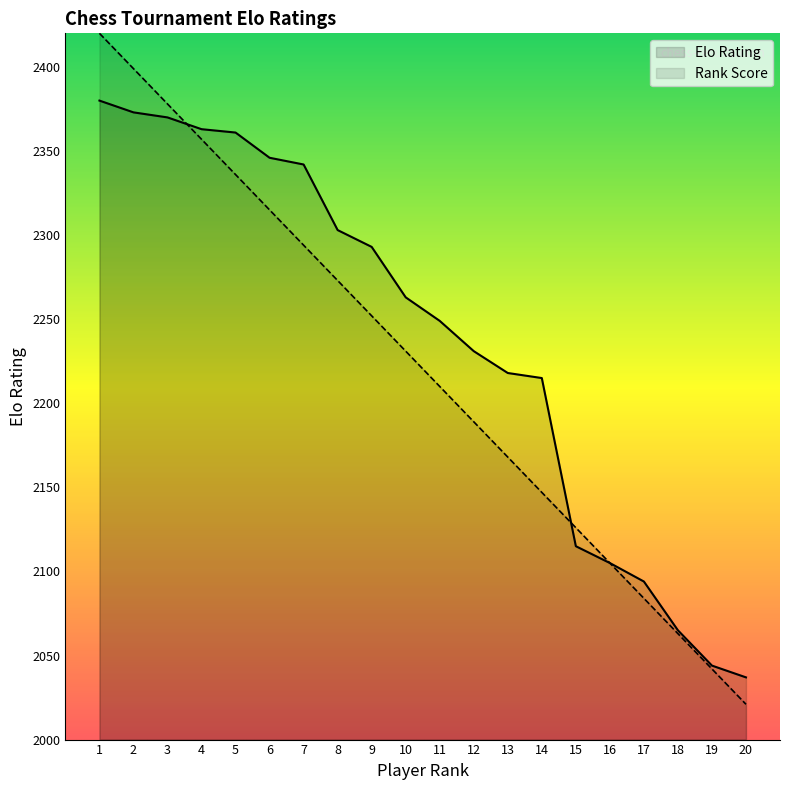

Which label corresponds to the largest value in the chart?

1